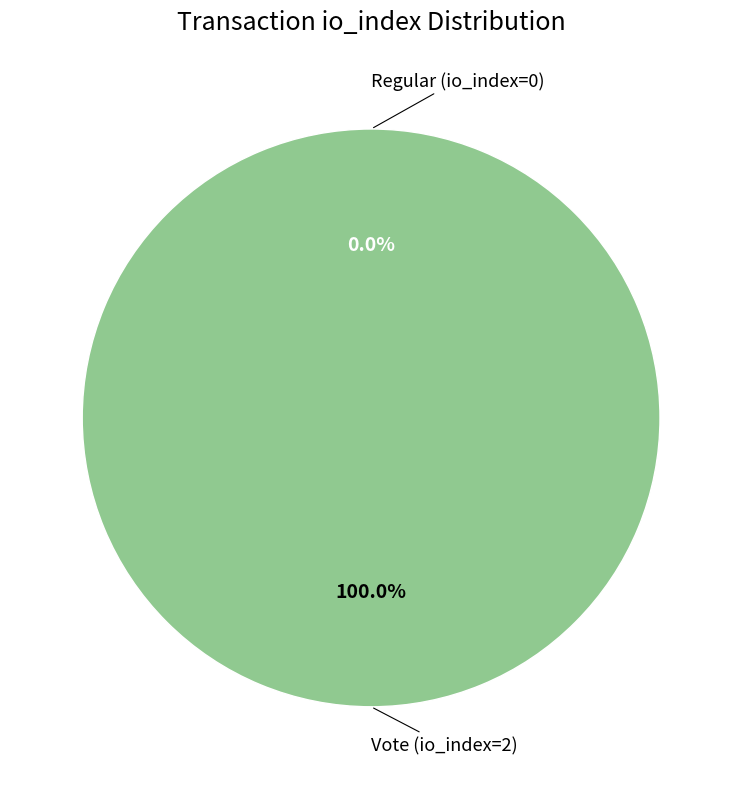

How many segments does this pie chart have?

2